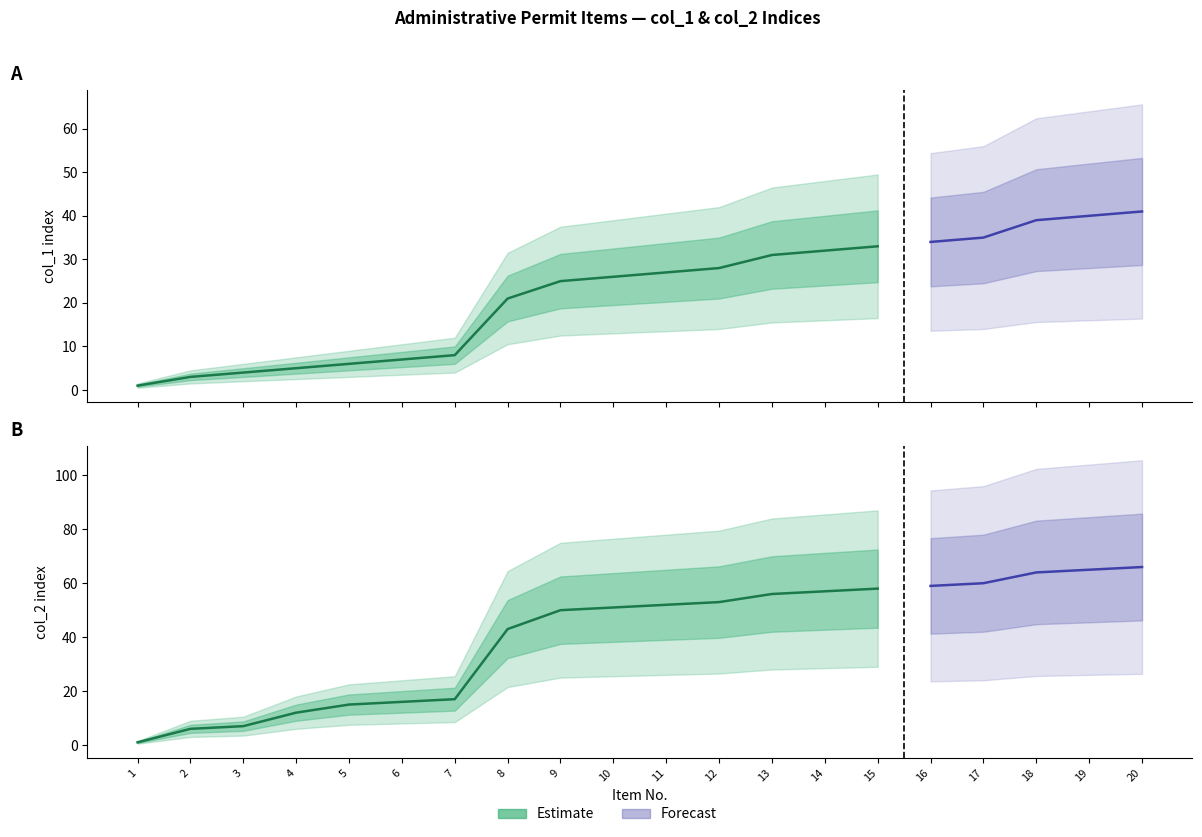

List the series in order of their peak value, lowest first.

col_1, col_2